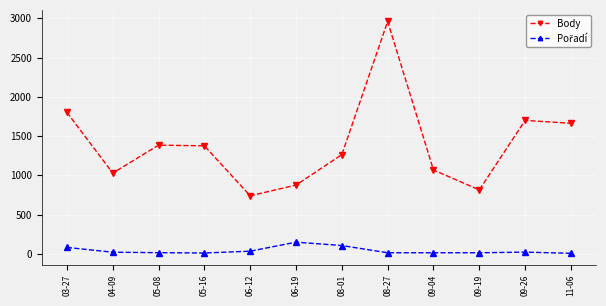

What is the lowest value of the Body series?

740